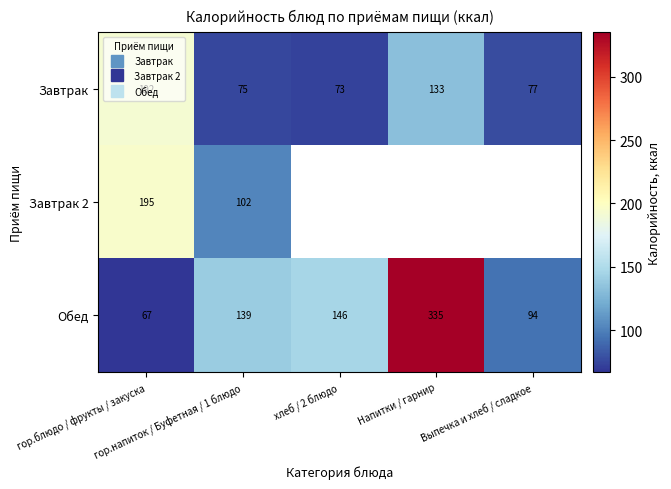

Is it true that Обед equals 139.4 at гор.напиток / Буфетная / 1 блюдо?

True